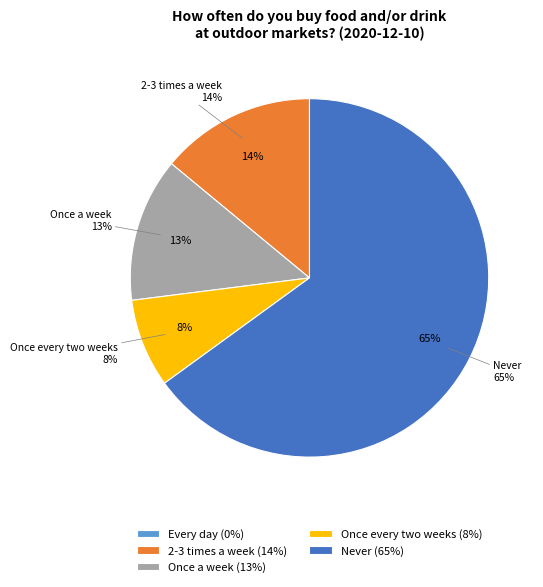

Is it true that 2-3 times a week is 22% of the pie?

False